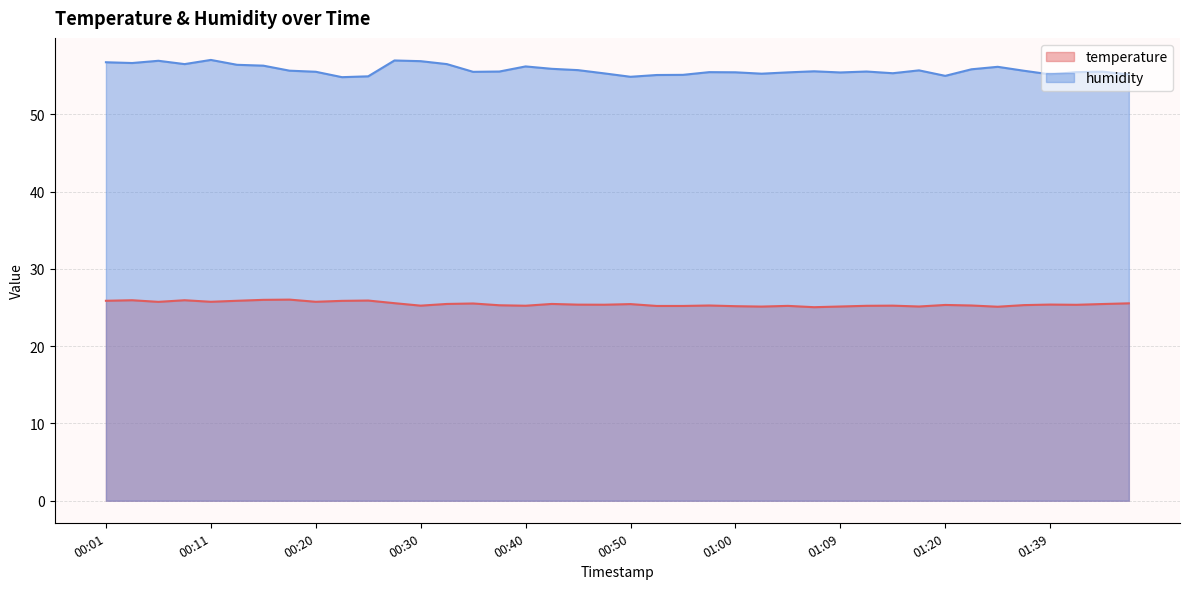

Rank the series by their average value, from lowest to highest.

temperature, humidity